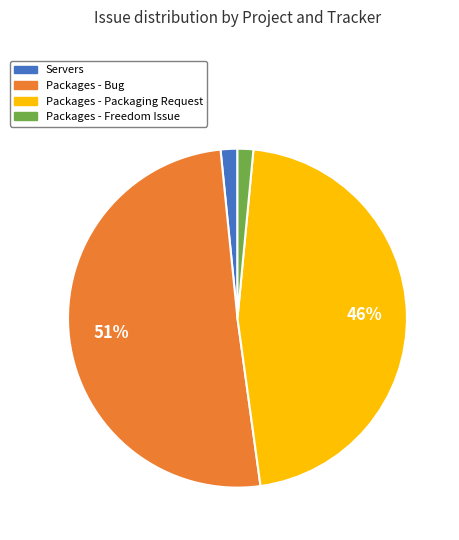

Does any single category account for the majority?

Yes